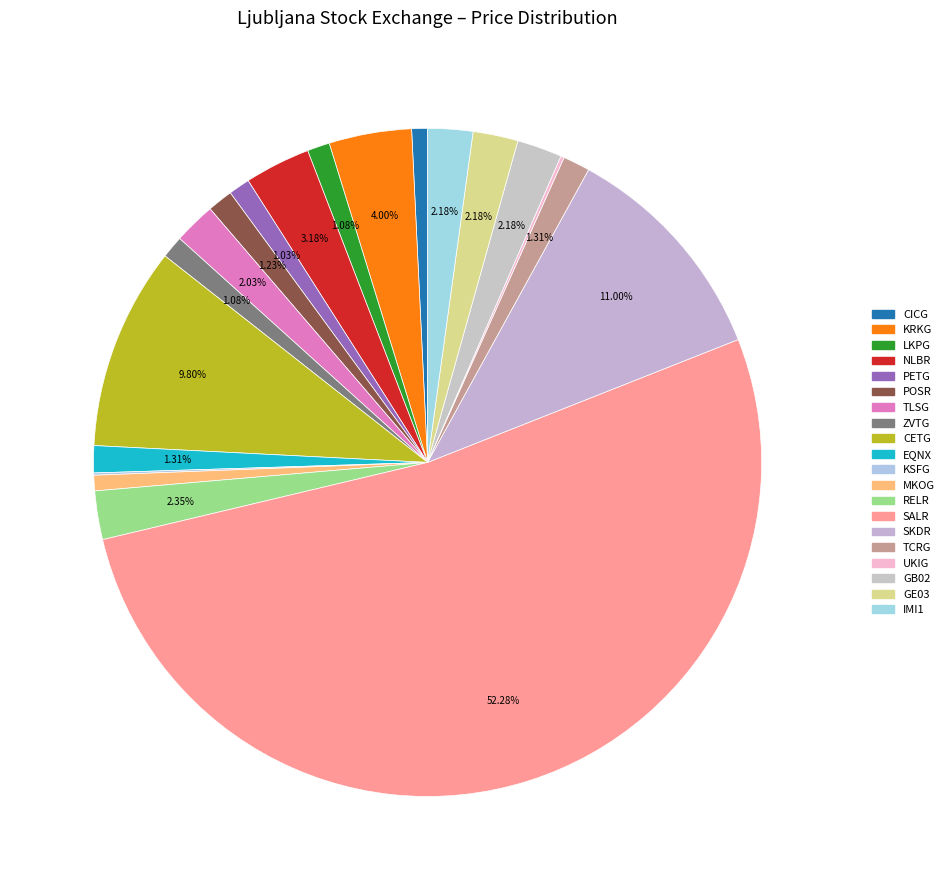

Is it true that LKPG is 1% of the pie?

True